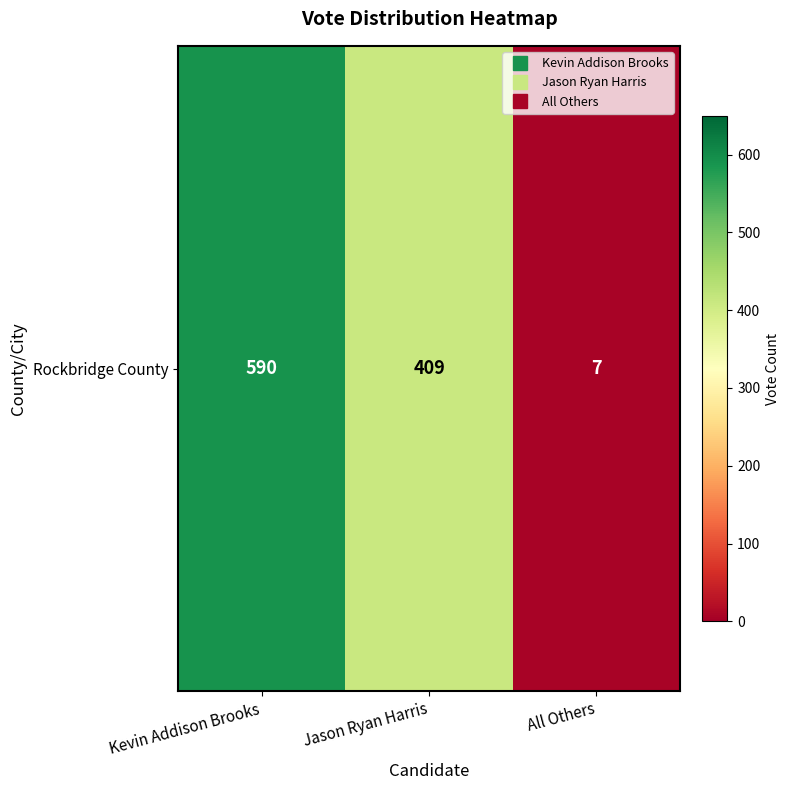

What is the sum of the values at Jason Ryan Harris and All Others?

416